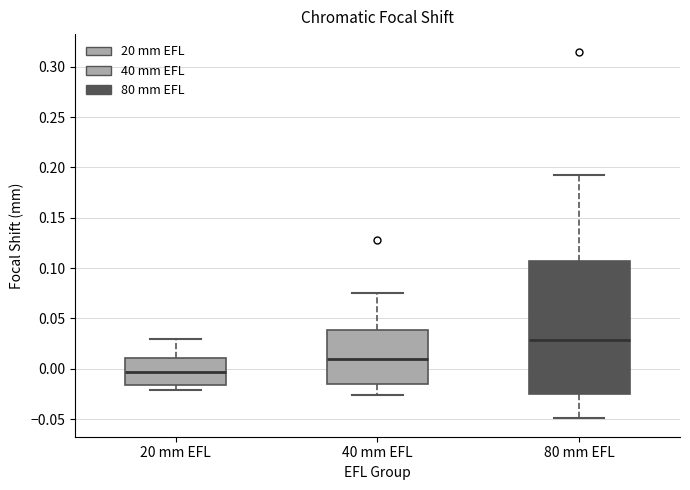

Which box's median line is the highest?

80 mm EFL